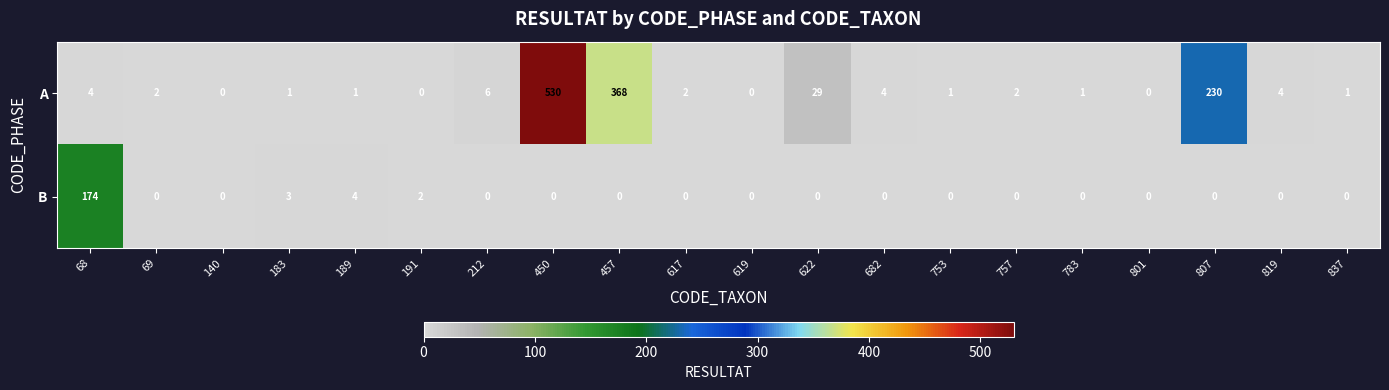

True or false: A has a value of 328 at 191.

False